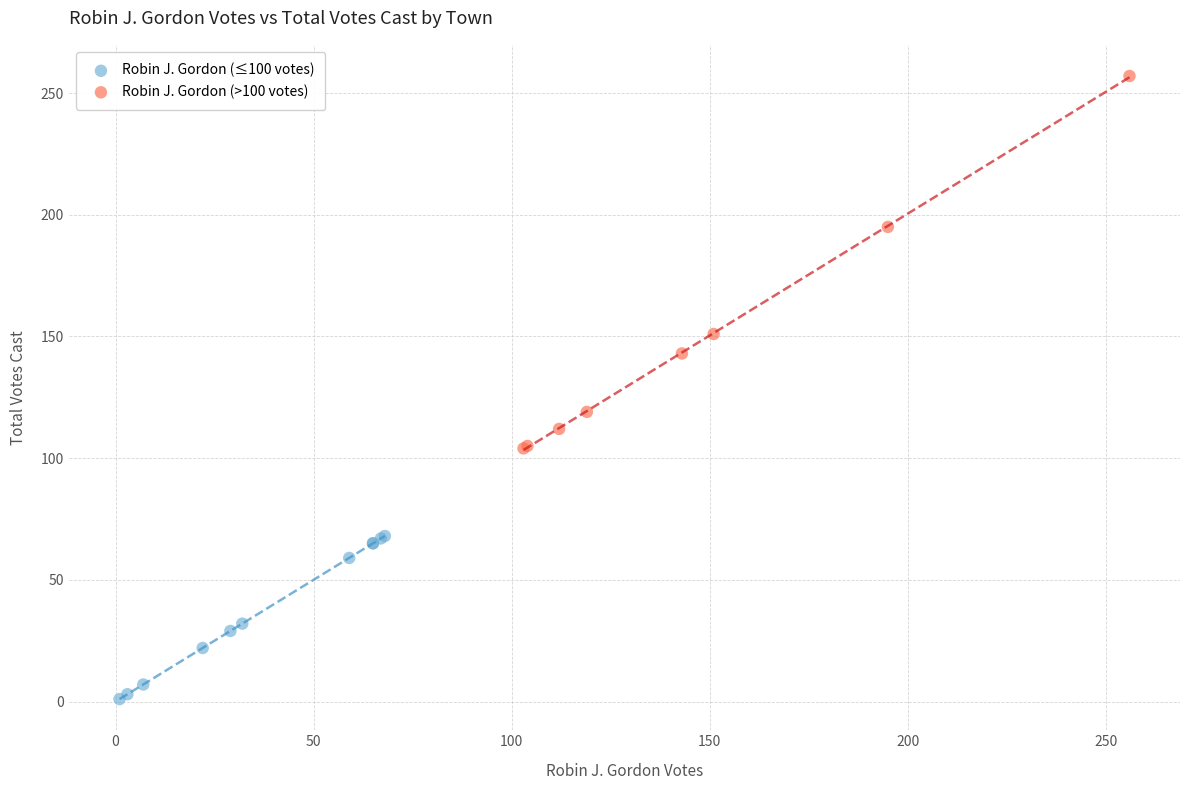

Which series reaches the maximum Y coordinate?

Robin J. Gordon (>100 votes)